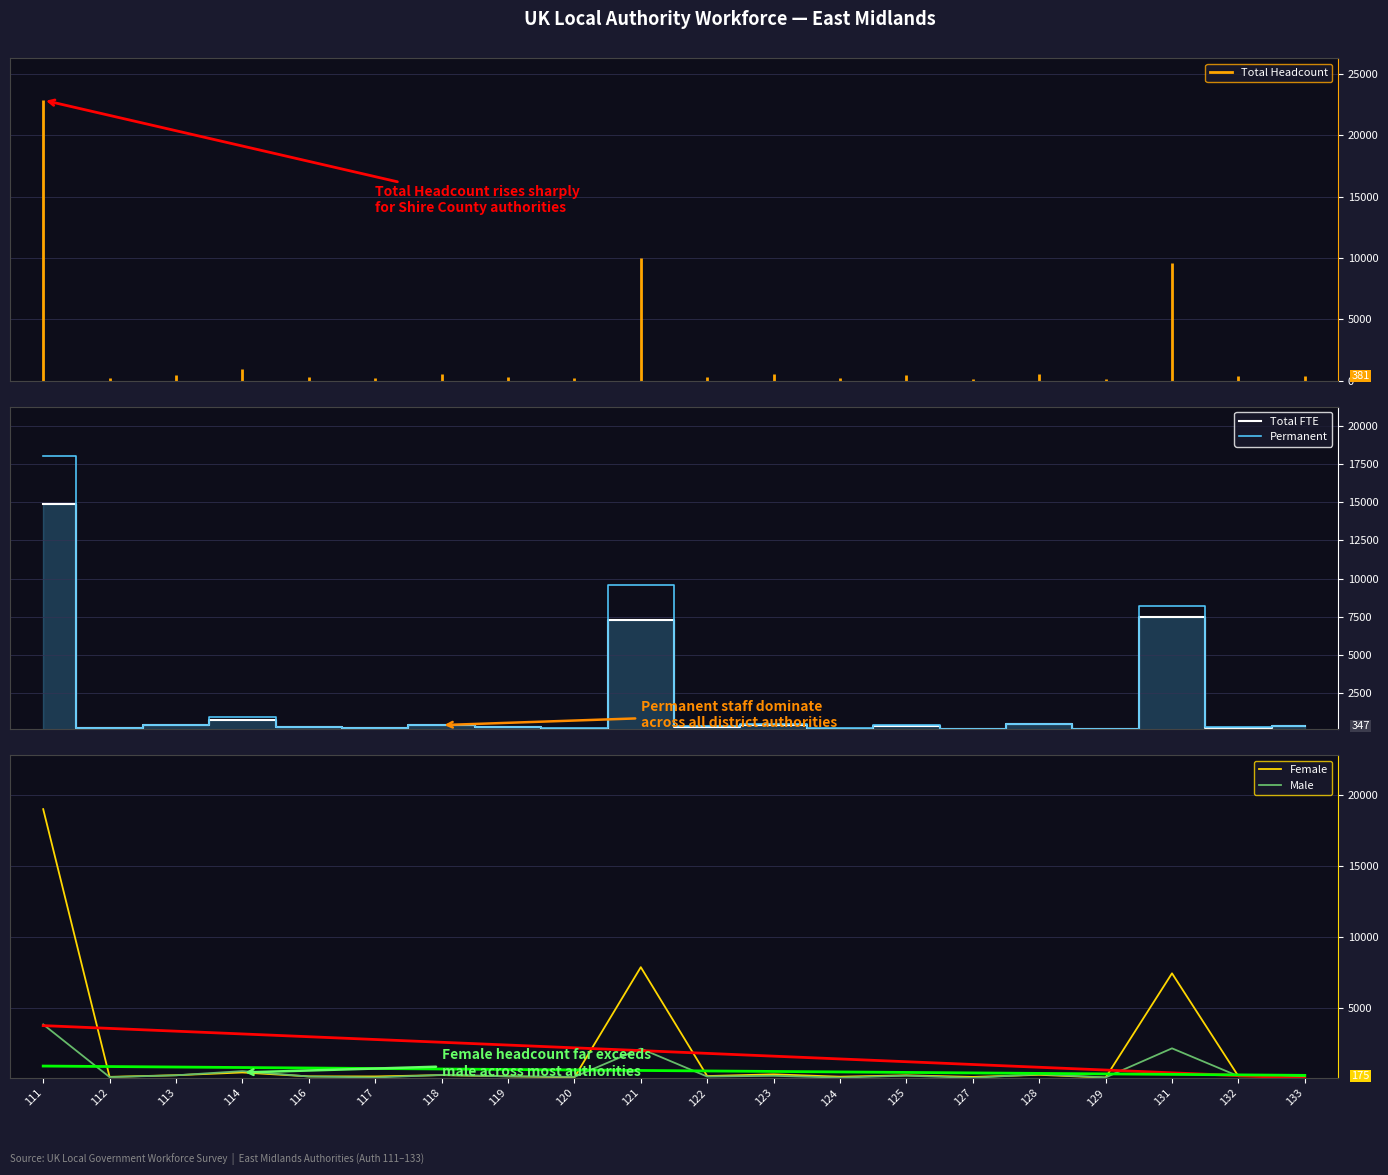

Count the number of categories in the chart.

20